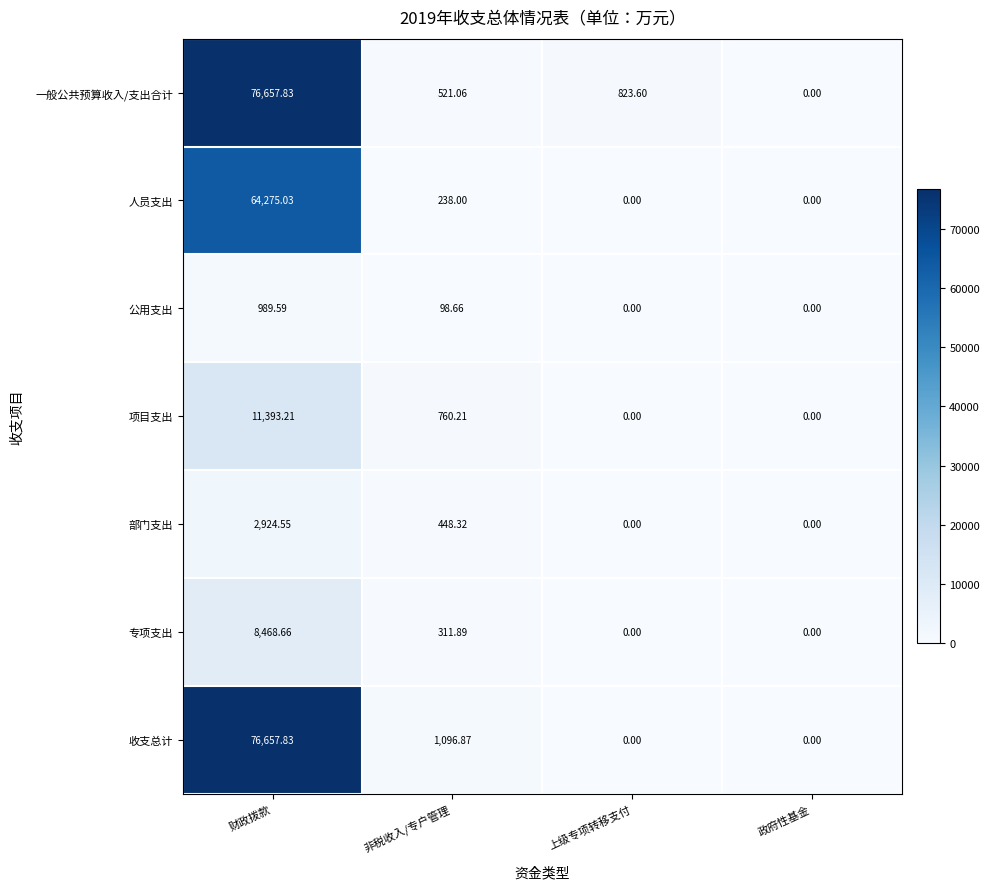

Between 上级专项转移支付 and 政府性基金, which series saw the biggest shift?

一般公共预算收入/支出合计